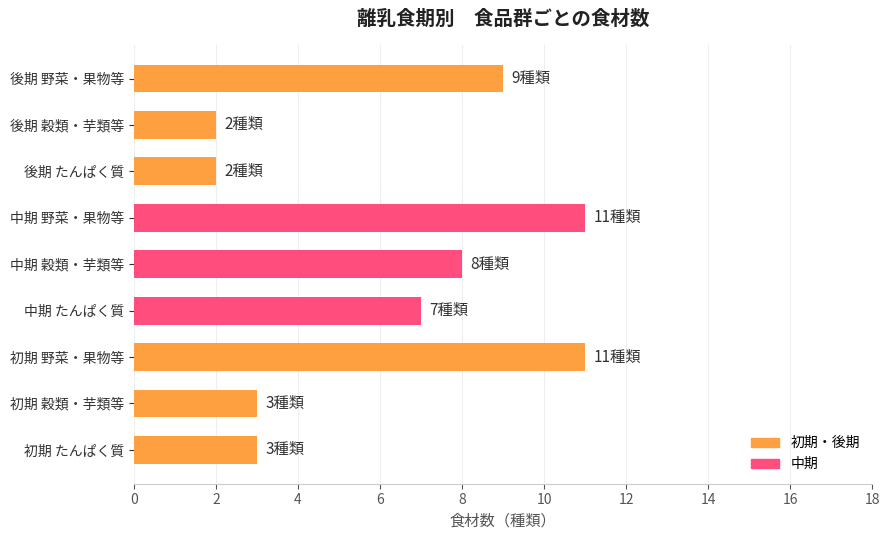

Reading top to bottom, transcribe all the data shown in this chart.

後期 野菜・果物等=9	後期 穀類・芋類等=2	後期 たんぱく質=2	中期 野菜・果物等=11	中期 穀類・芋類等=8	中期 たんぱく質=7	初期 野菜・果物等=11	初期 穀類・芋類等=3	初期 たんぱく質=3